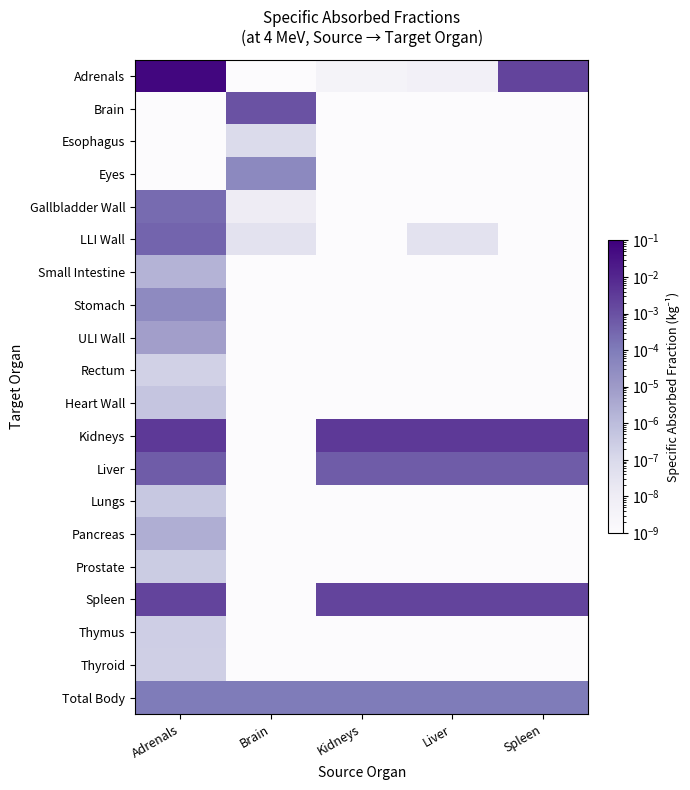

At how many categories does at least one series exceed 0?

5